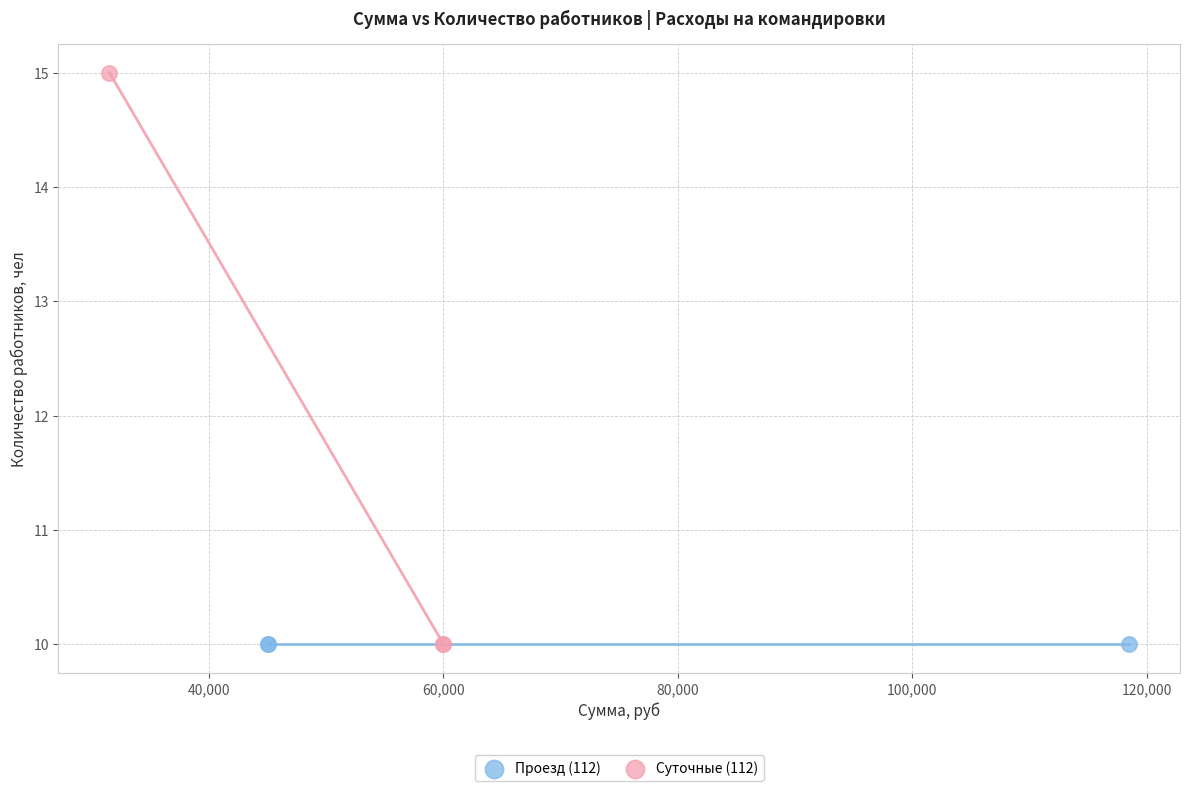

What are all the series names shown in the legend?

Проезд (112), Суточные (112)